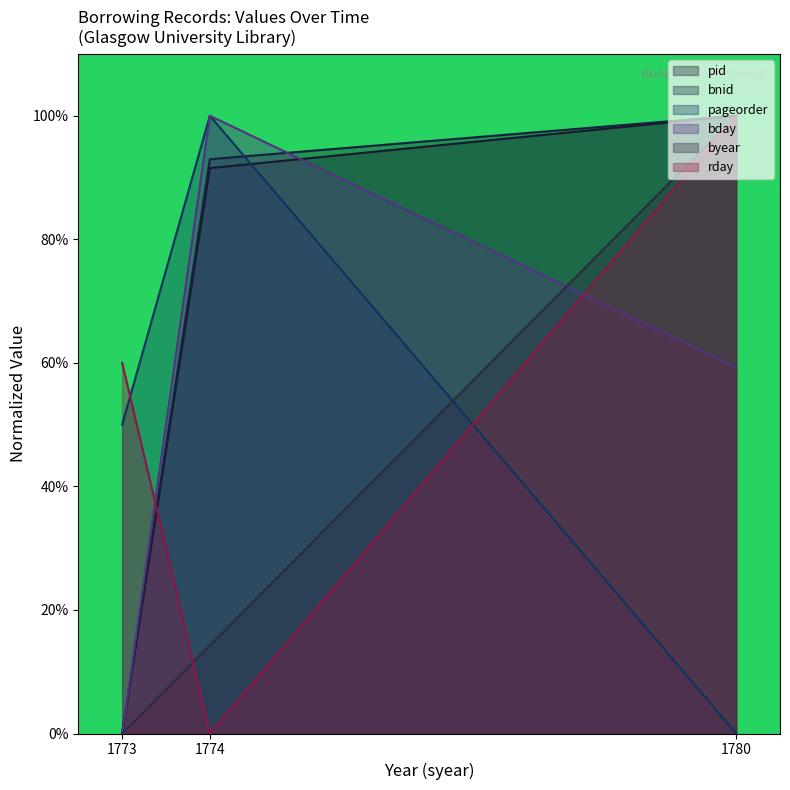

How many values in the bday series exceed 59?

2